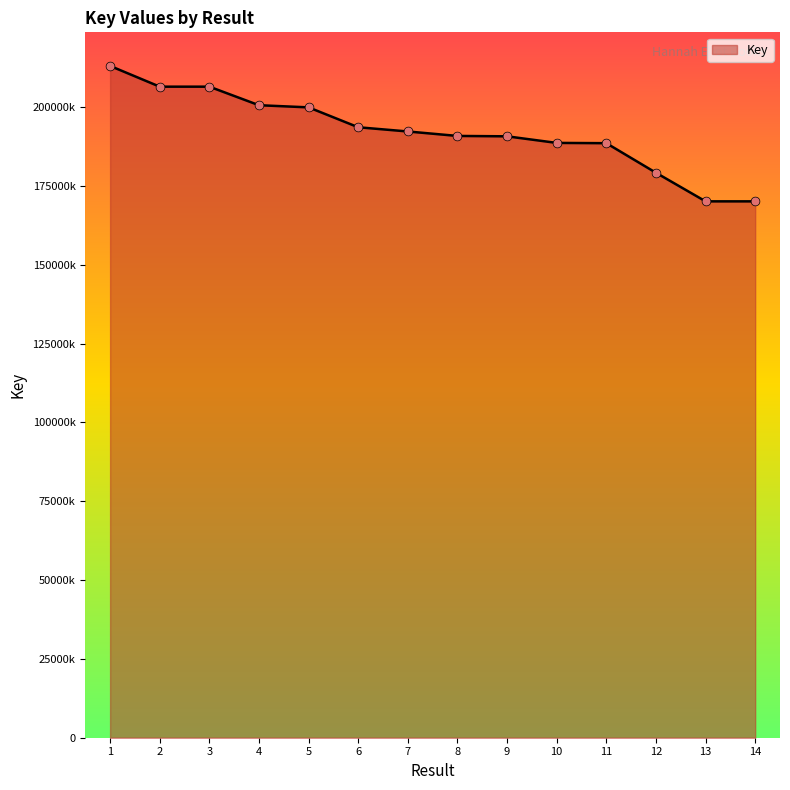

Between 11 and 5, which is larger?

5